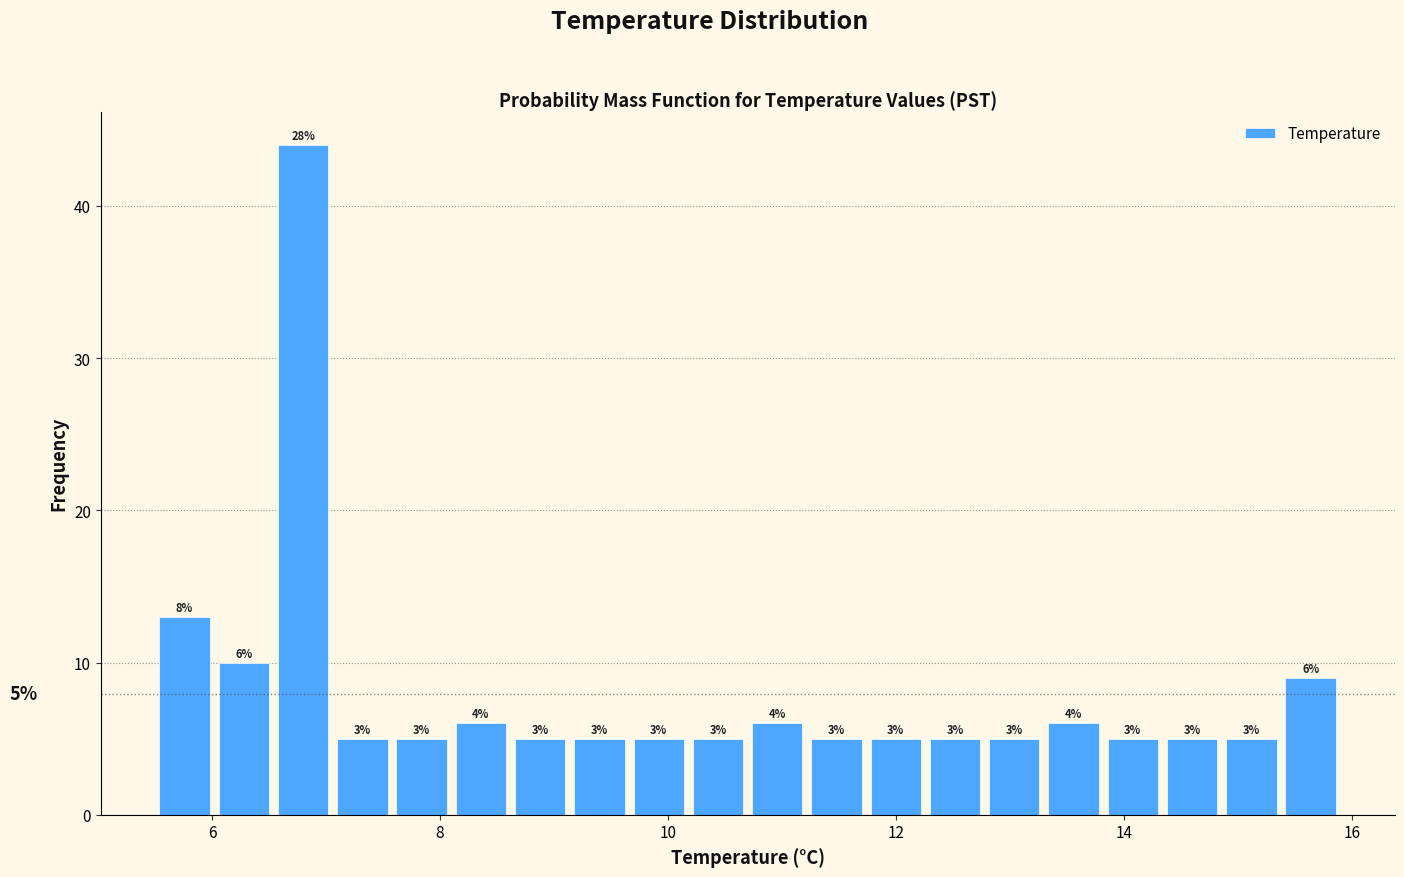

Around what value on the x-axis is the tallest bar? Give the approximate position of its centre, as read against the axis.

6.8